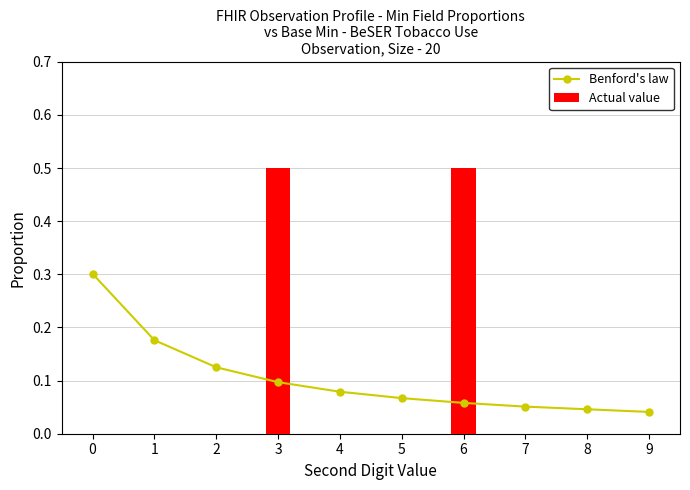

Which series has the widest spread of values?

Actual value